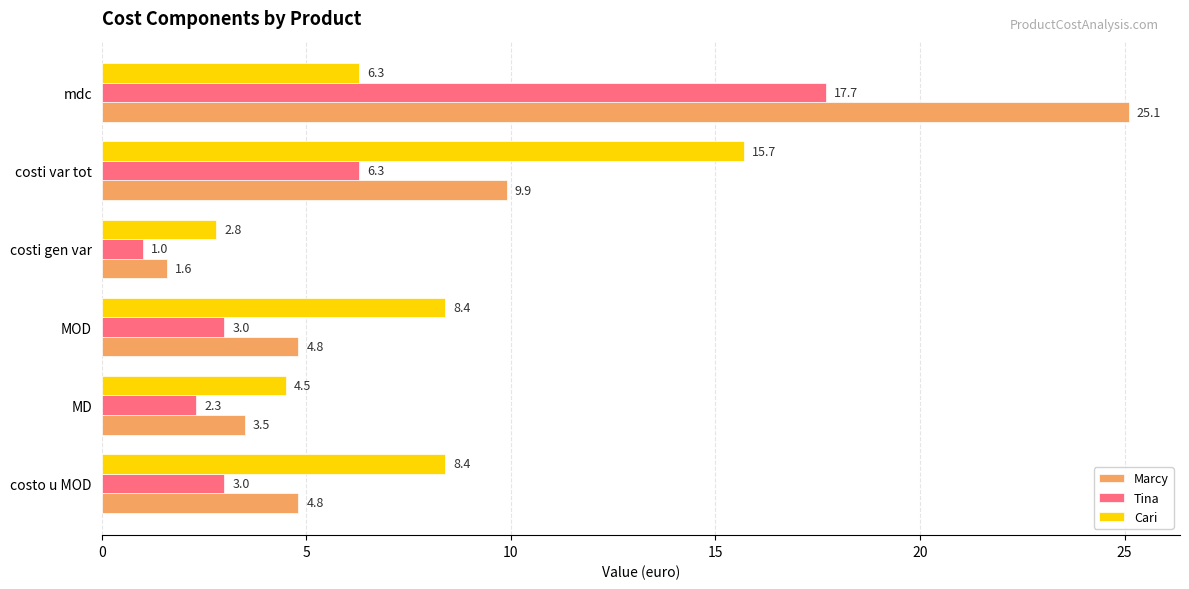

What is the maximum value for Marcy?

25.1